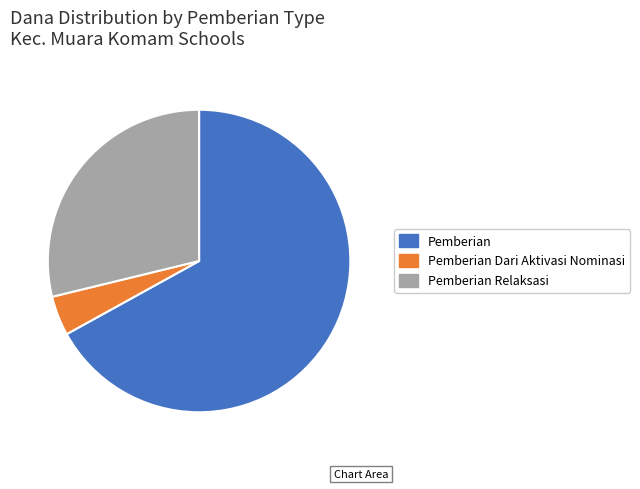

Count the number of slices in the pie.

3